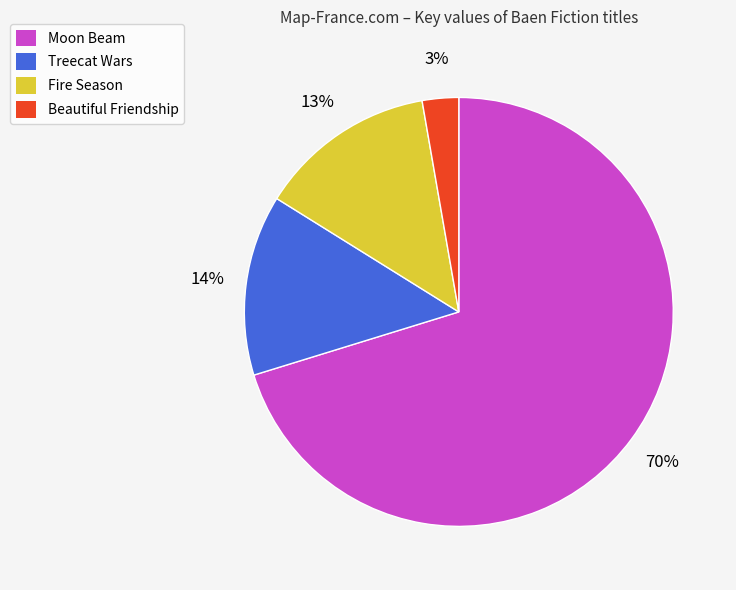

Does Moon Beam represent more than half of the total?

Yes